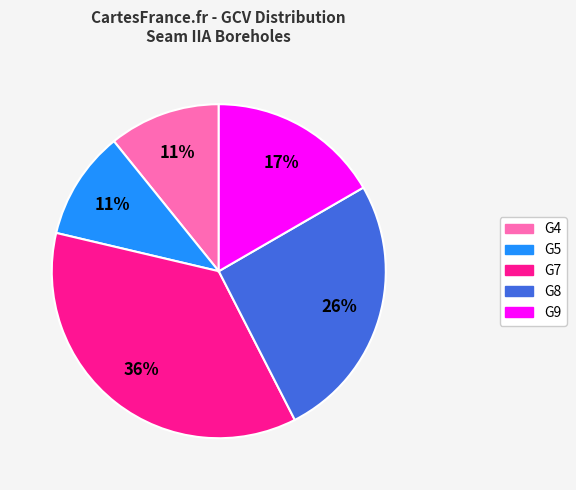

To the nearest percent, what is the average slice percentage?

20%